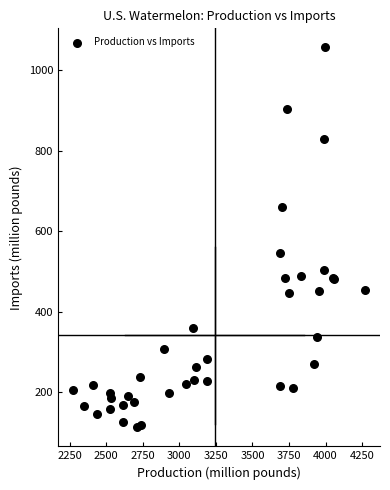

What Y value in the scatter plot is closest to 585?

546.9